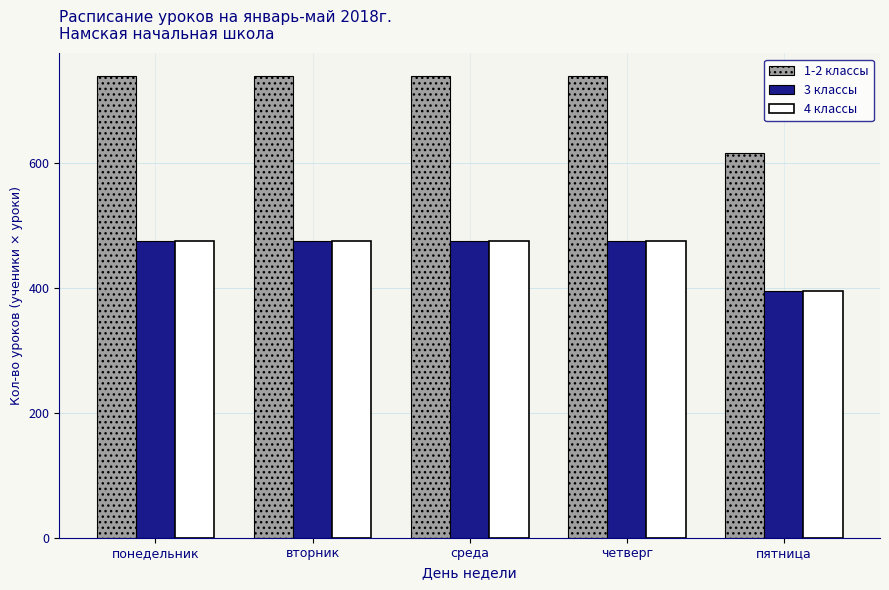

At which label does 1-2 классы reach its minimum?

пятница